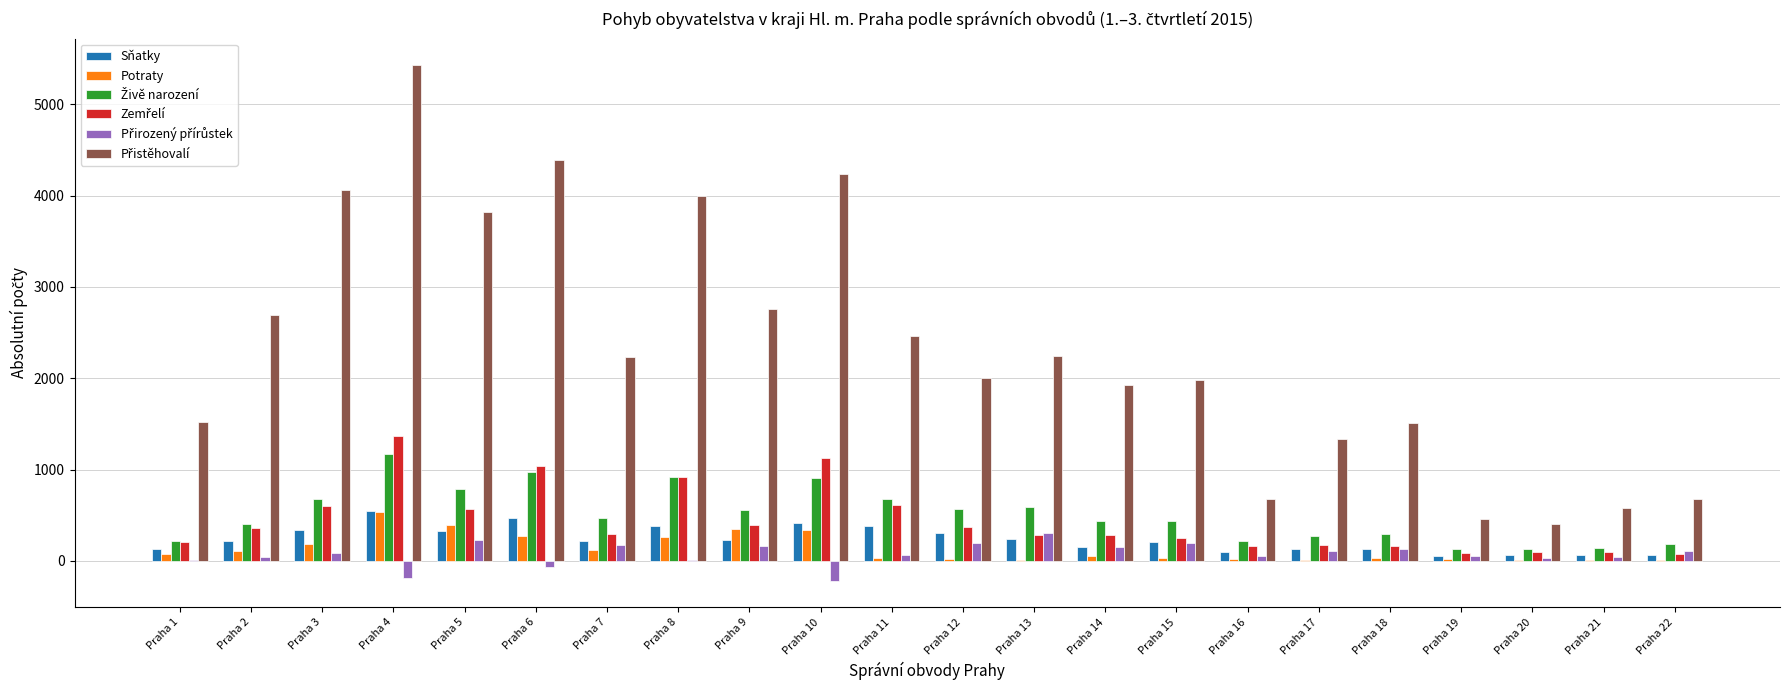

What is the maximum value shown in the chart?

5436